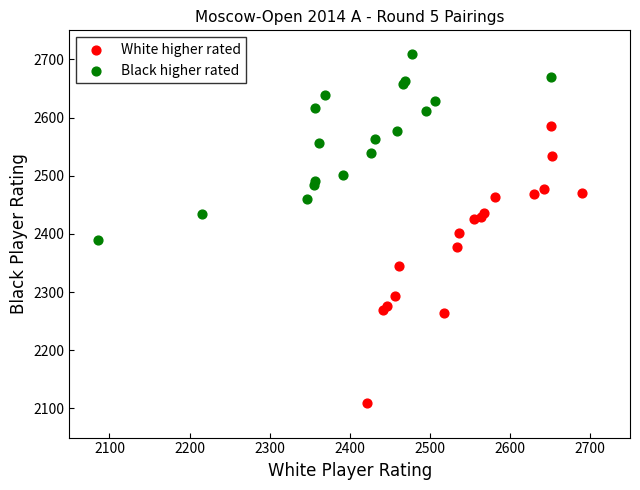

Which series has the largest Y range (max minus min)?

White higher rated